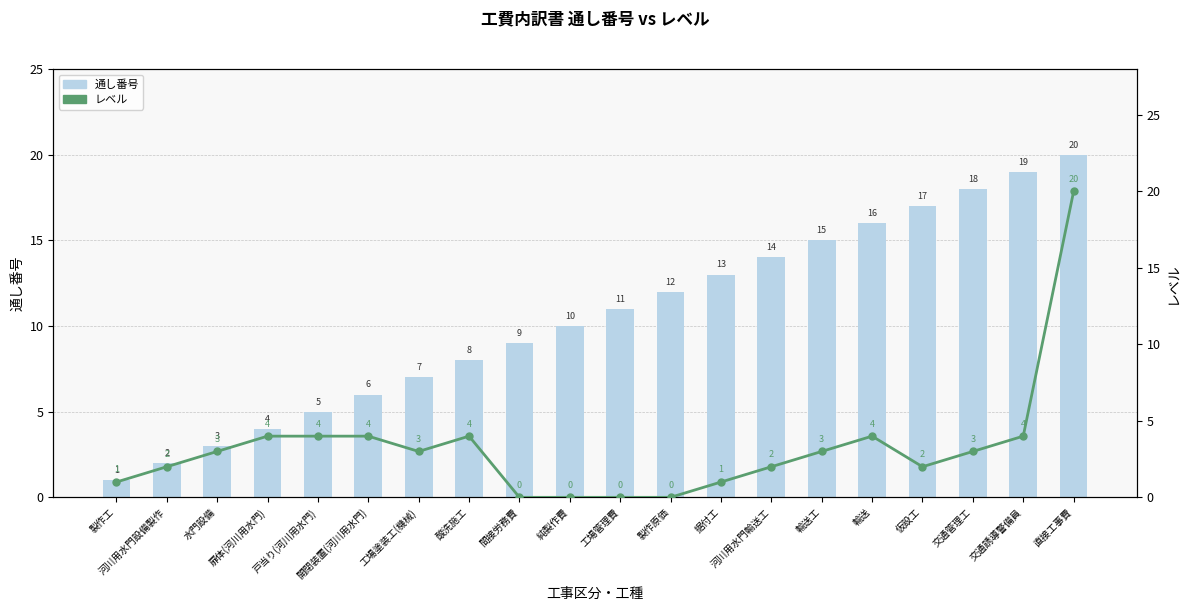

How many positive values does the レベル series have?

16